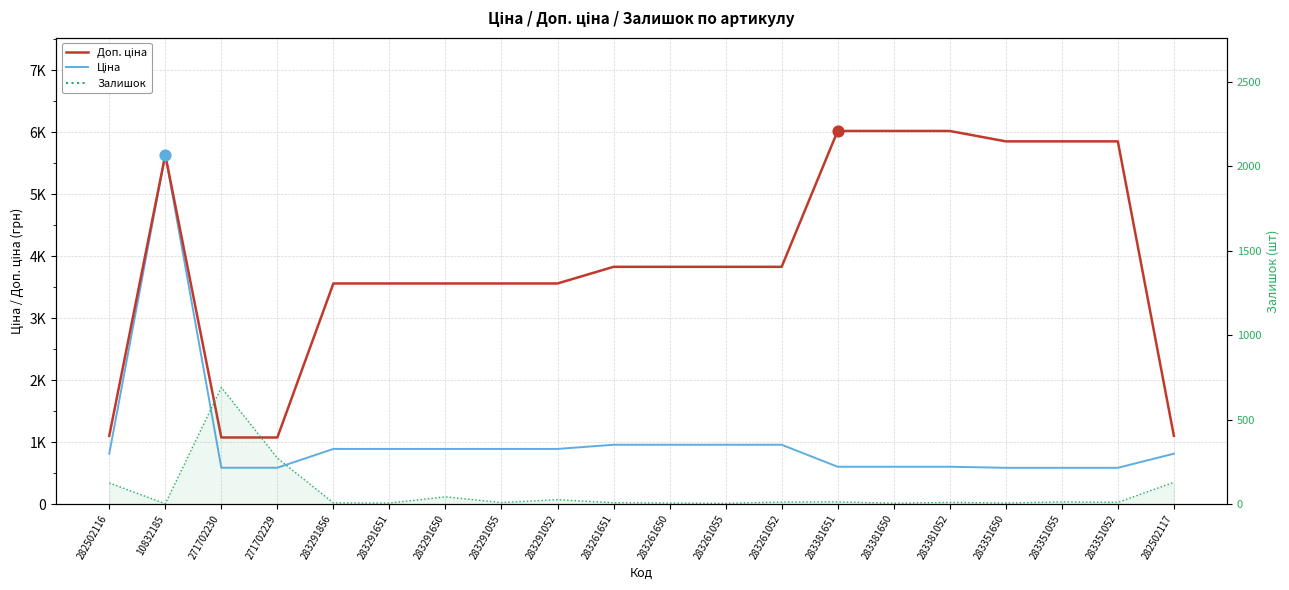

Is the value of Доп. ціна at 283351052 greater than the value of Ціна at 271702229?

Yes